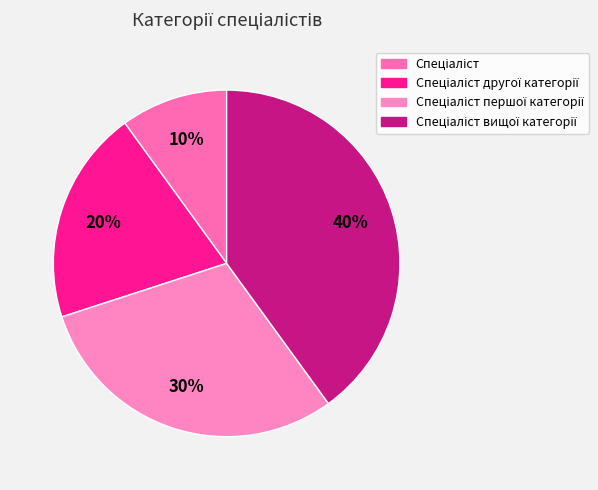

How many slices are in this pie chart?

4